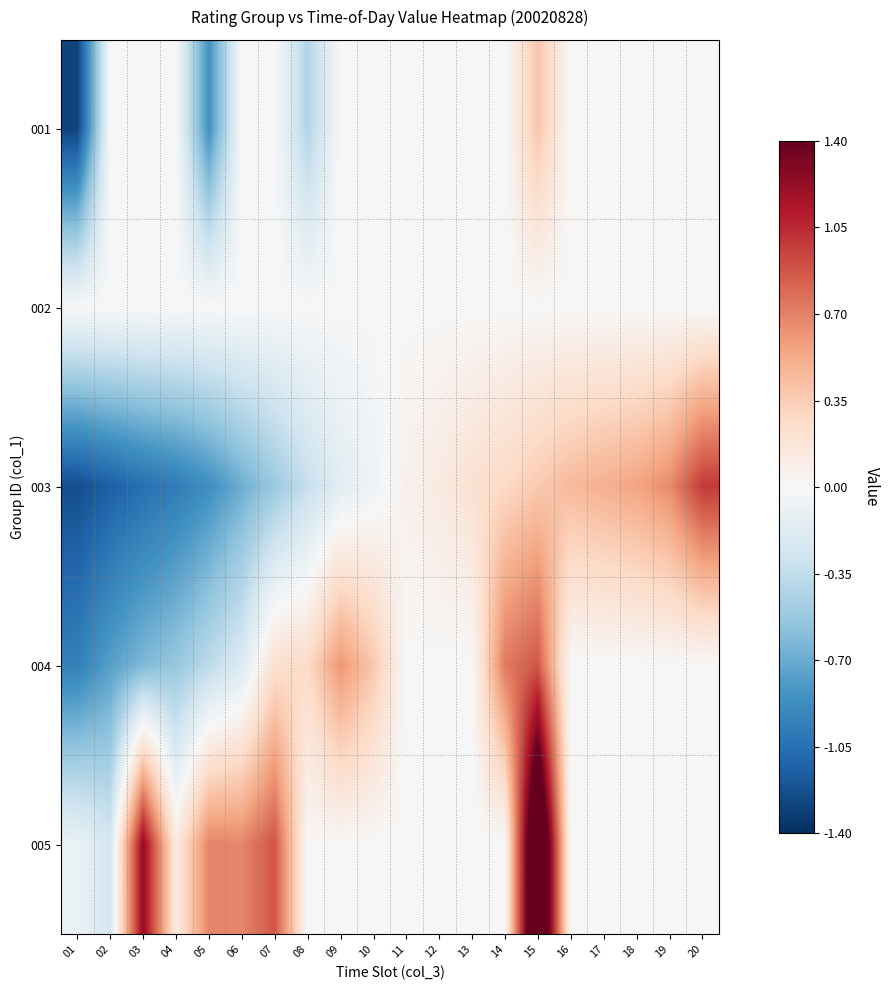

At which category is the sum across all series the highest?

15